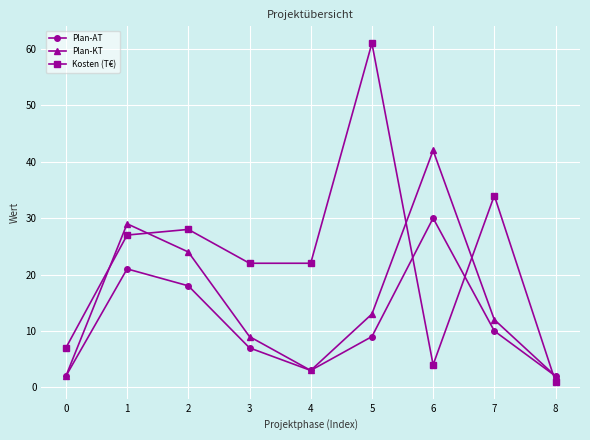

What is the lowest value of the Kosten (T€) series?

1